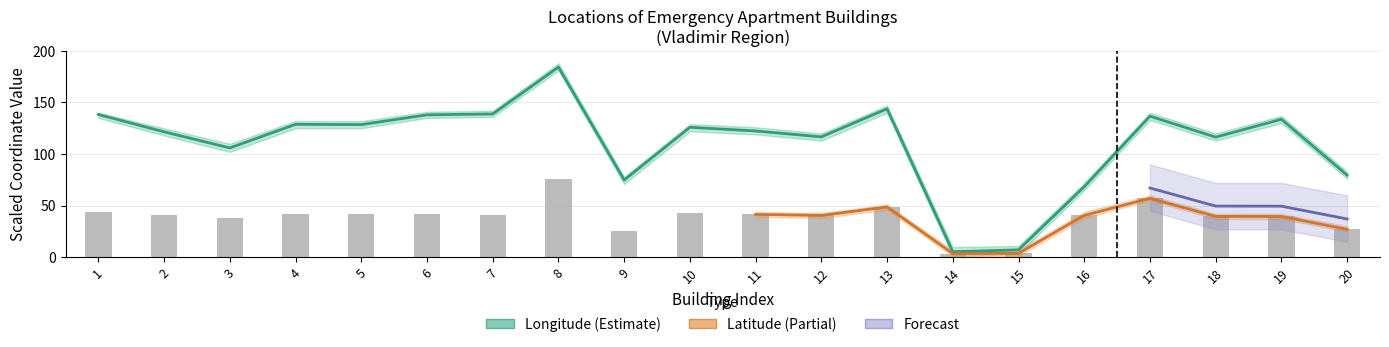

At which category is the sum across all series the highest?

8